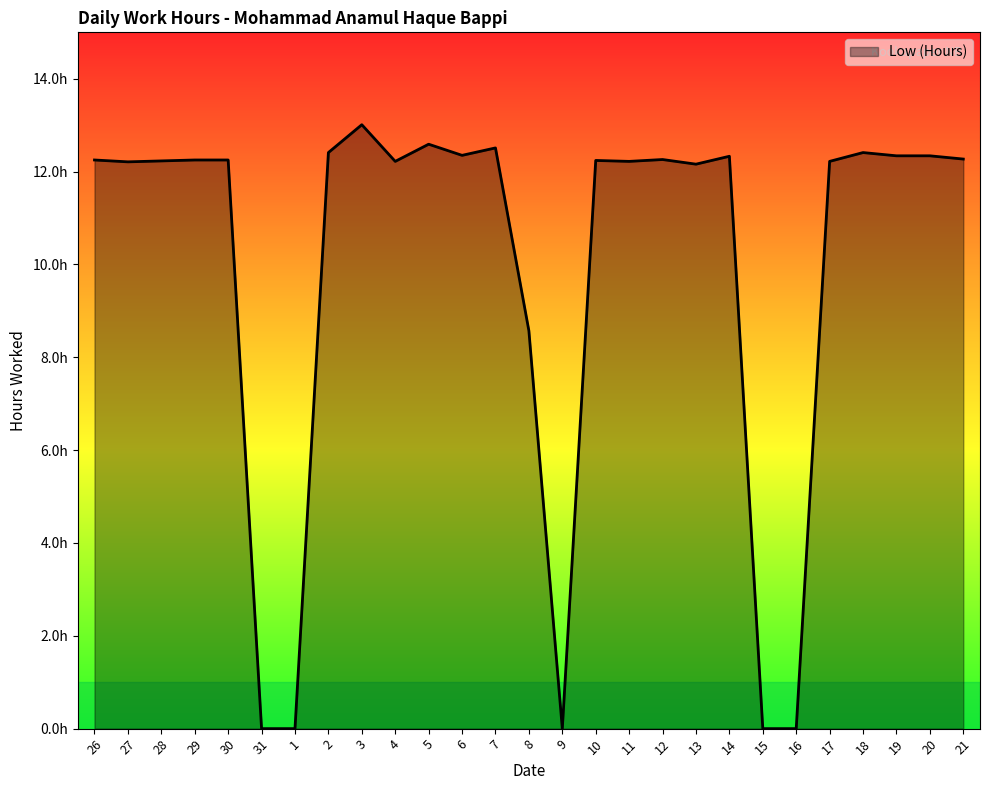

Where is the first local maximum?

3